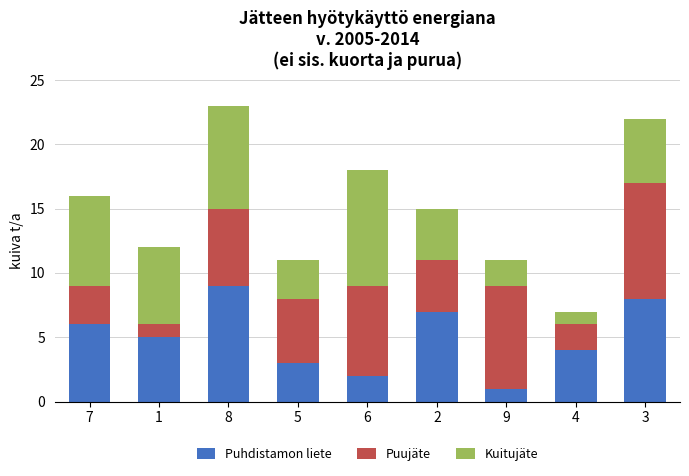

Is it true that Puhdistamon liete equals 4 at 3?

False